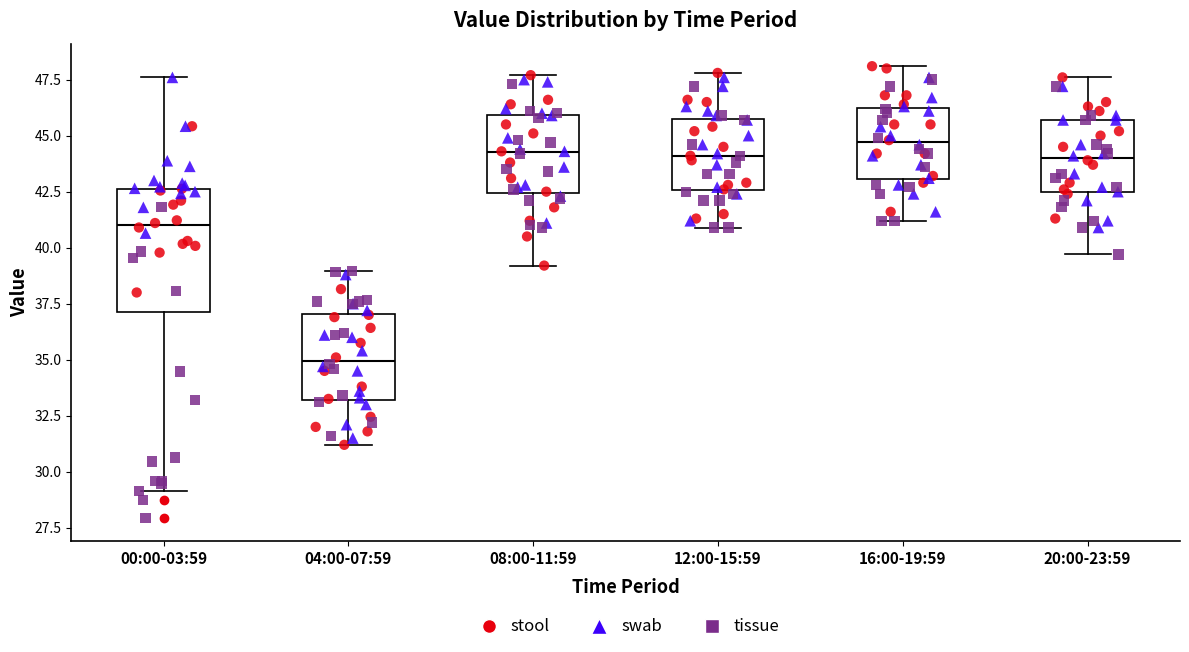

Reading left to right, transcribe this box plot: for each box, give where its median line is, the range the box spans, and where its two whiskers end, as read against the y-axis. The values are not printed on the chart, so give them approximately, as read against the axis.

00:00-03:59: median 41.0, box 37.0 to 42.5, whiskers 29.0 to 47.5
04:00-07:59: median 35.0, box 33.0 to 37.0, whiskers 31.0 to 39.0
08:00-11:59: median 44.5, box 42.5 to 46.0, whiskers 39.0 to 47.5
12:00-15:59: median 44.0, box 42.5 to 46.0, whiskers 41.0 to 48.0
16:00-19:59: median 44.5, box 43.0 to 46.0, whiskers 41.0 to 48.0
20:00-23:59: median 44.0, box 42.5 to 45.5, whiskers 39.5 to 47.5